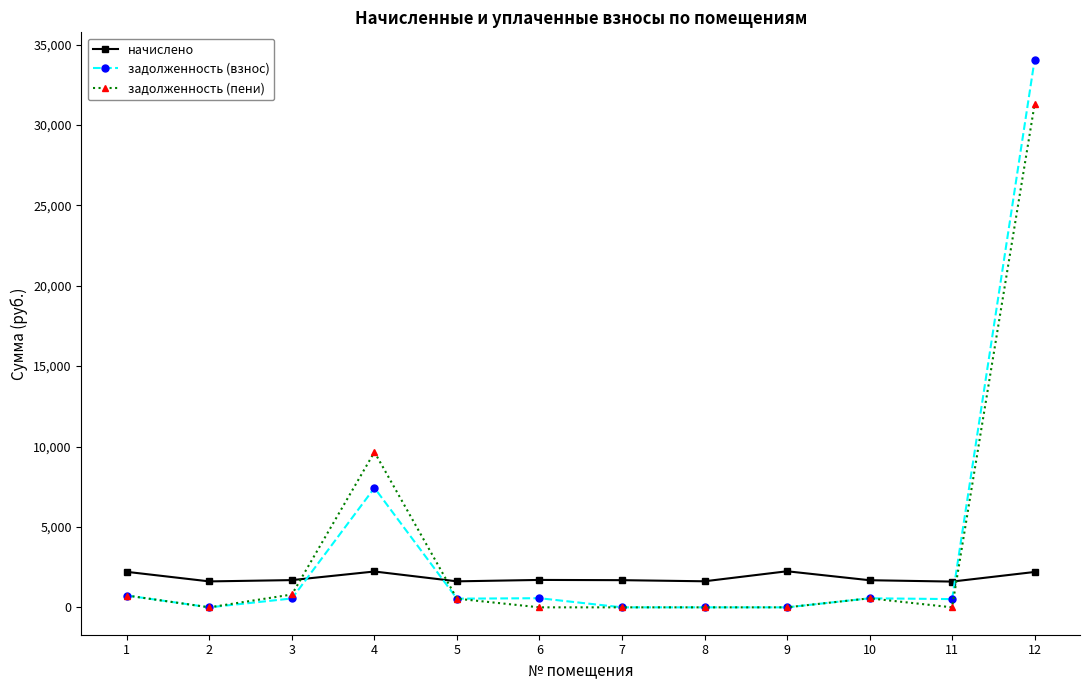

How many data points does each series have?

12